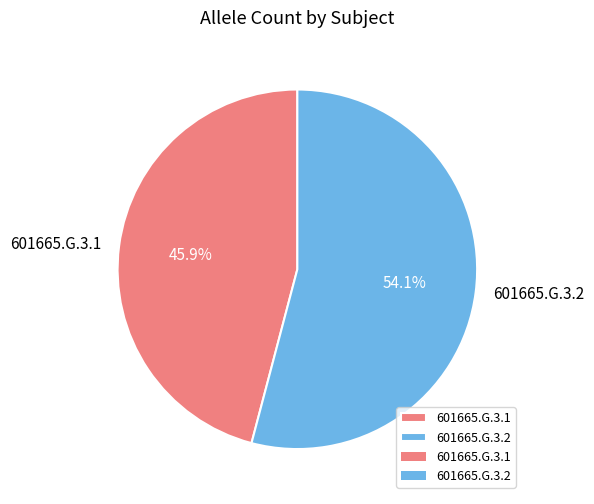

Rank the categories by value from lowest to highest.

601665.G.3.1, 601665.G.3.2